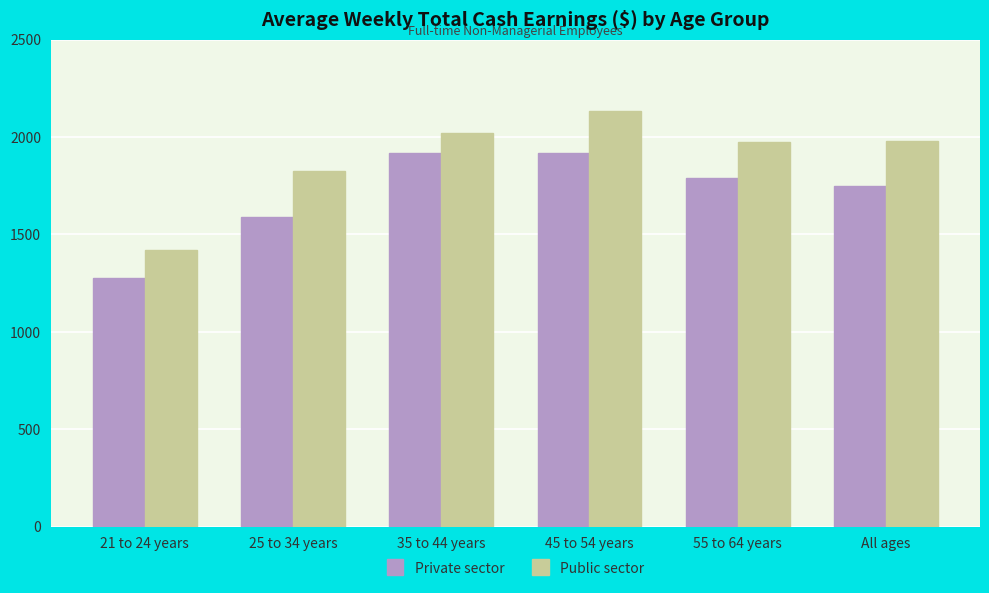

Which category has the highest value in the Public sector series?

45 to 54 years